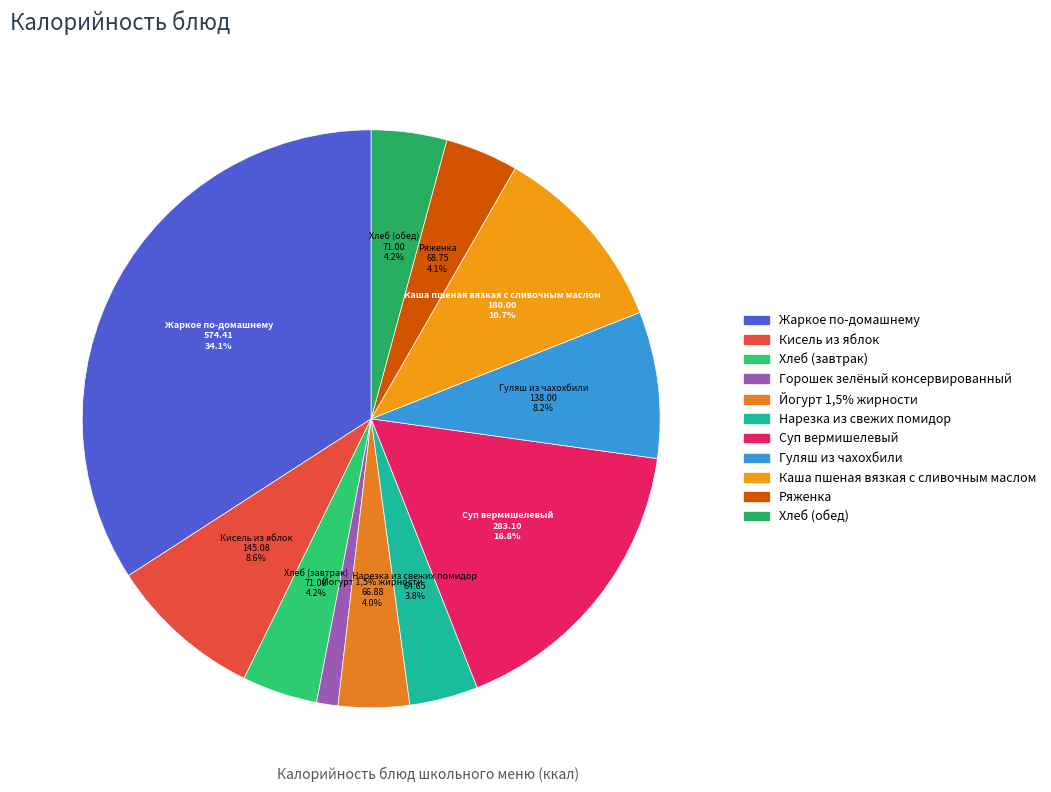

Is there a majority slice in this chart?

No